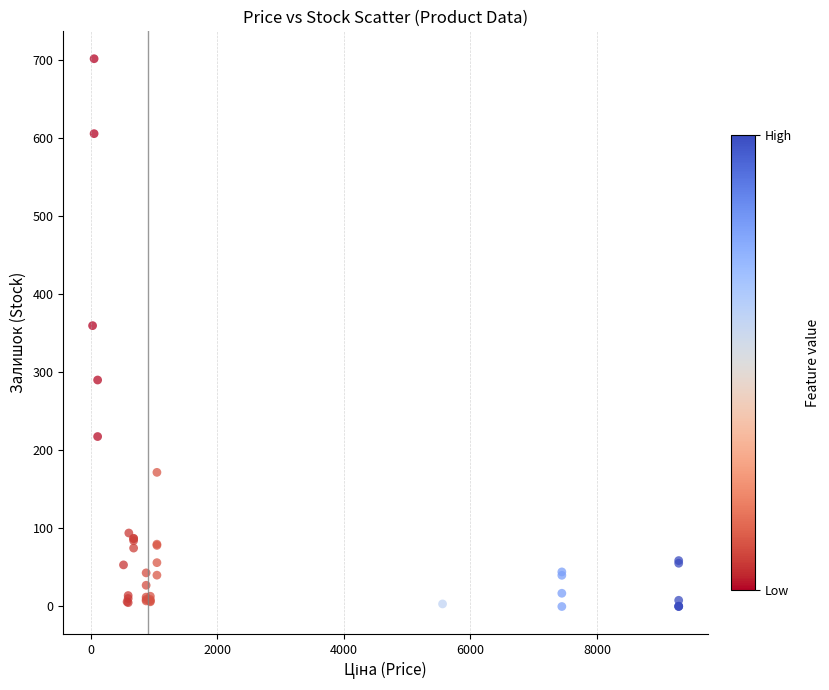

What Y value in the scatter plot is closest to 350?

359.9